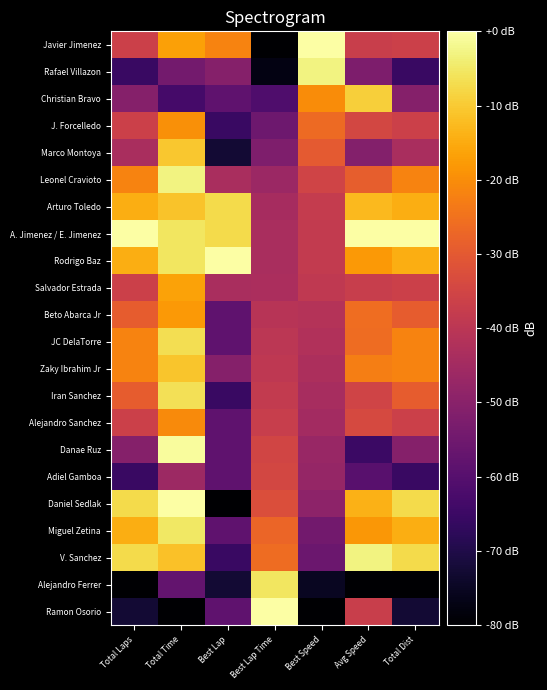

What is the total value across all series at Total Laps?

-756.4